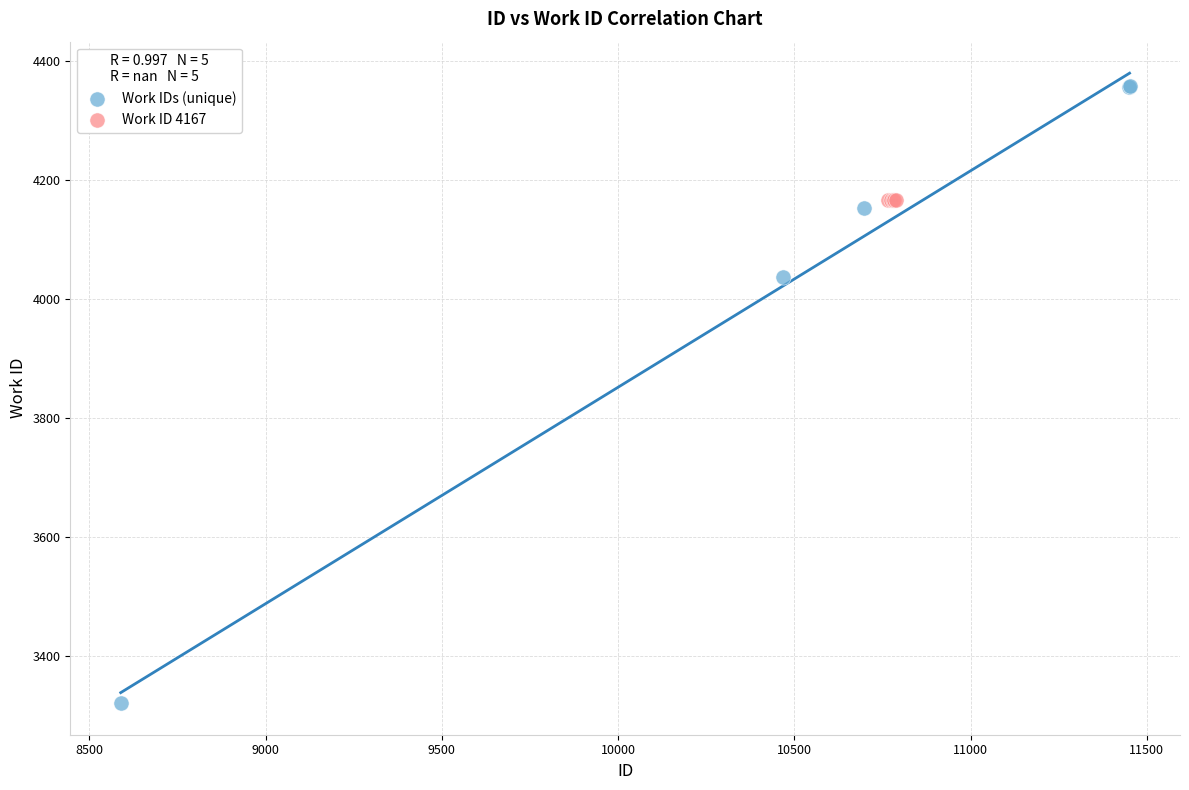

What are all the series names shown in the legend?

Work IDs (unique), Work ID 4167